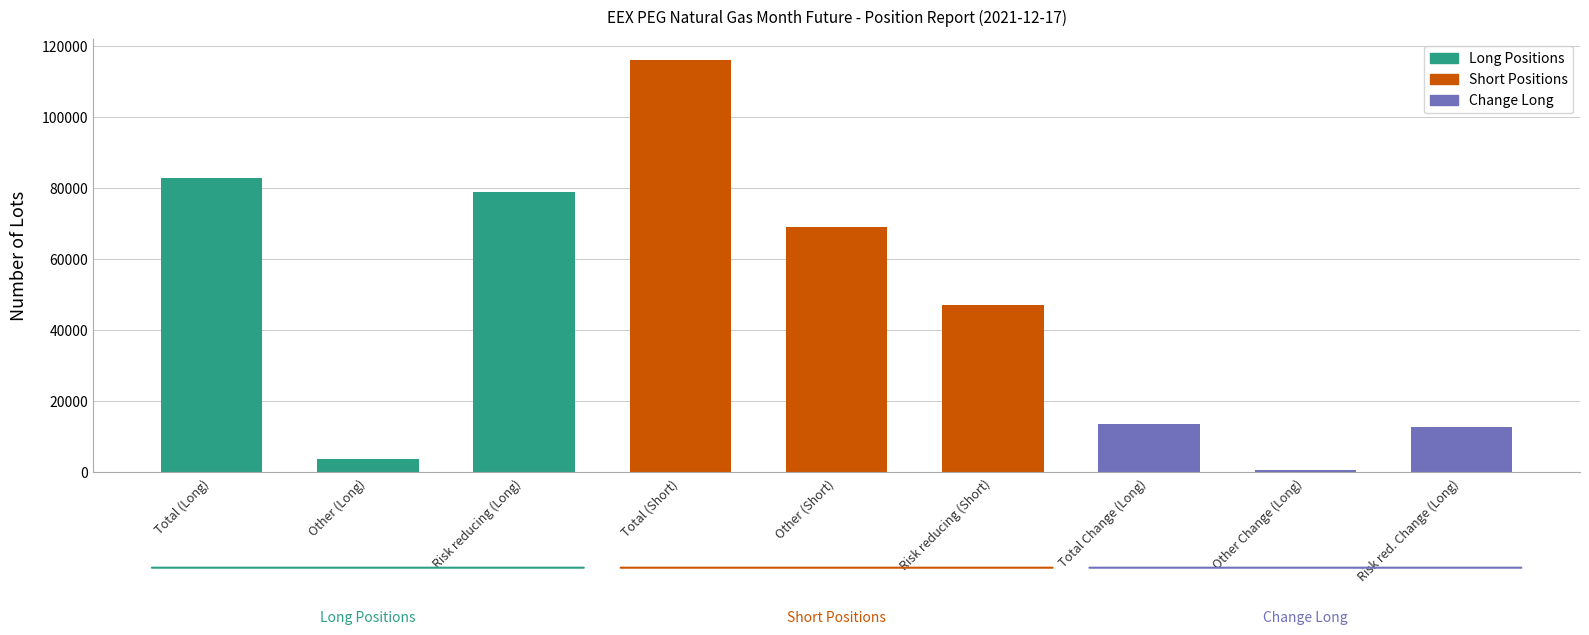

What is the average value?

47191.4